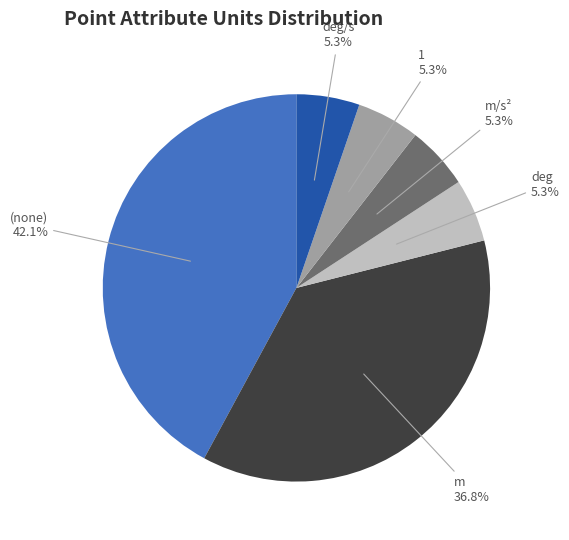

Is there any slice that represents more than half of the pie?

No